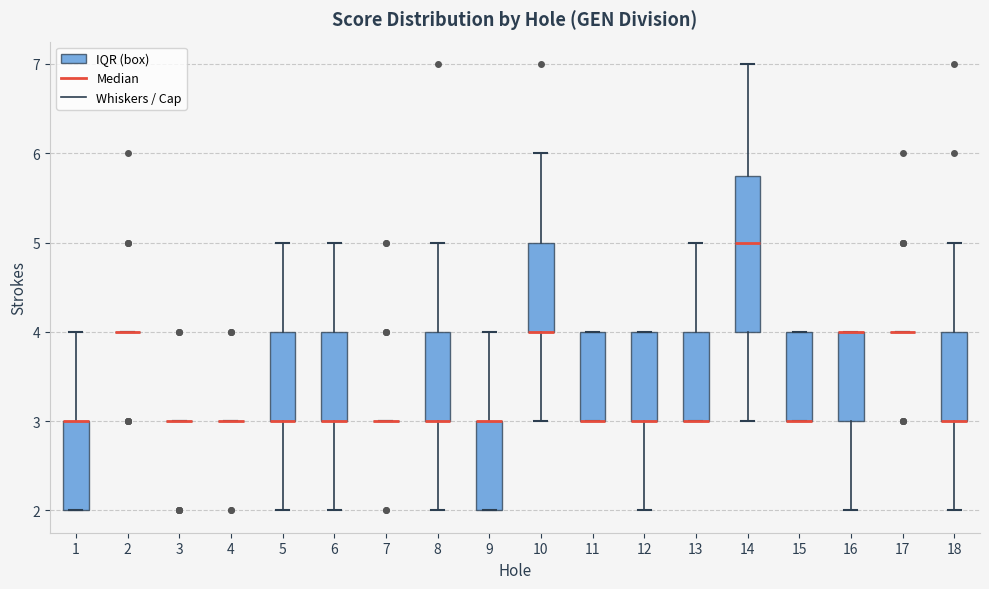

Where is the upper edge of the box at x = 6 on the y-axis? The values are not printed on the chart, so give them approximately, as read against the axis.

4.0